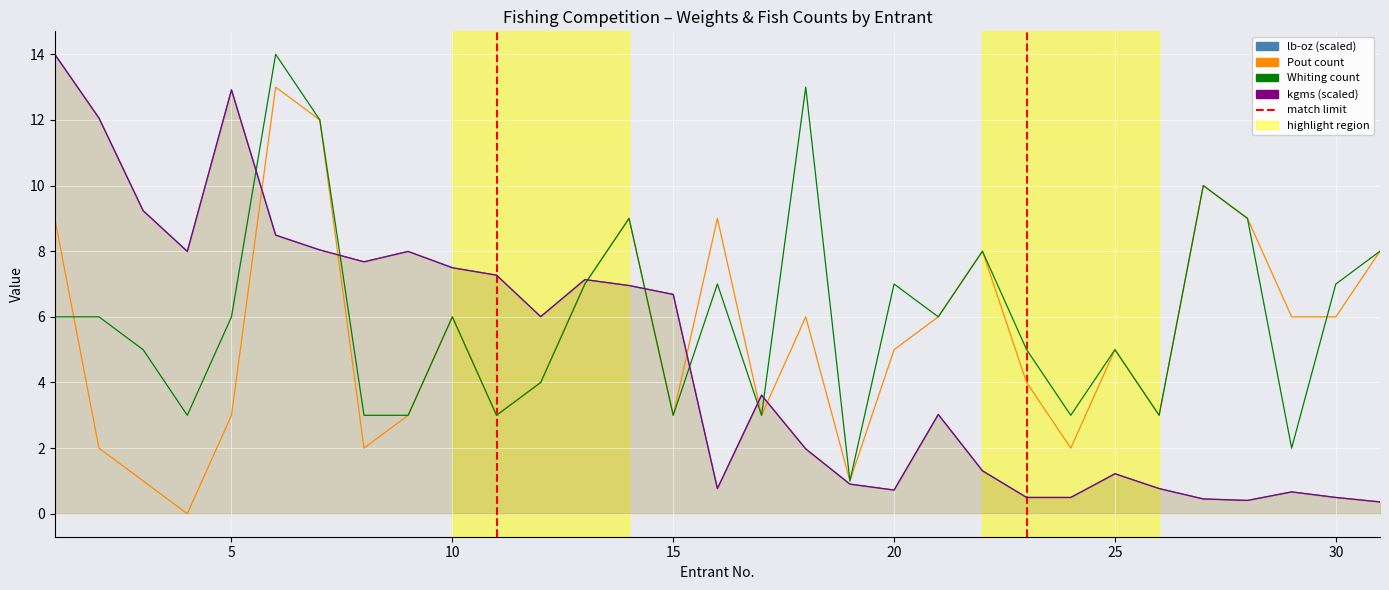

At which label does Whiting first exceed 6?

6